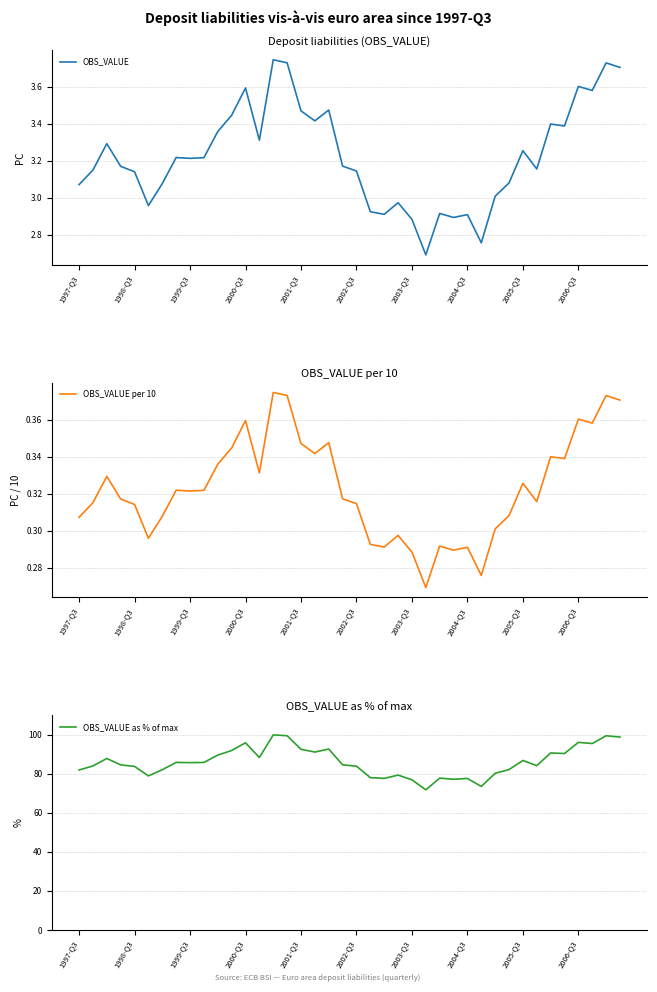

What is the average value of the OBS_VALUE as % of max series?

86.2